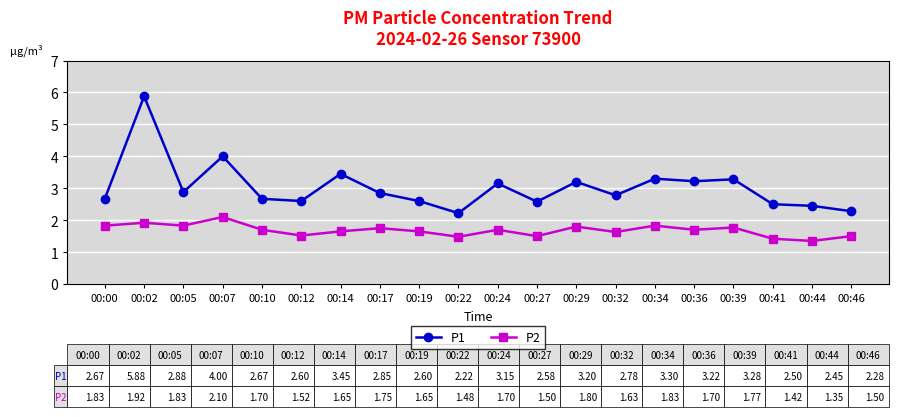

What is the average value of the P2 series?

1.7